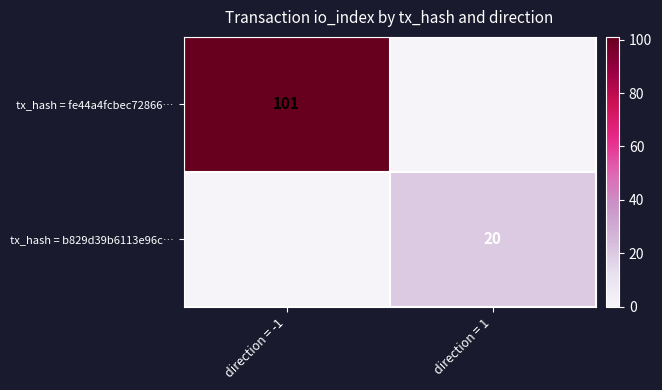

Is it true that tx_hash = b829d39b6113e96c… equals 20 at direction = 1?

True